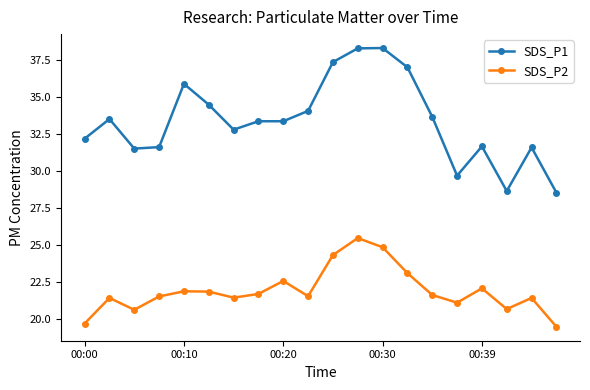

List the series in order of their peak value, lowest first.

SDS_P2, SDS_P1